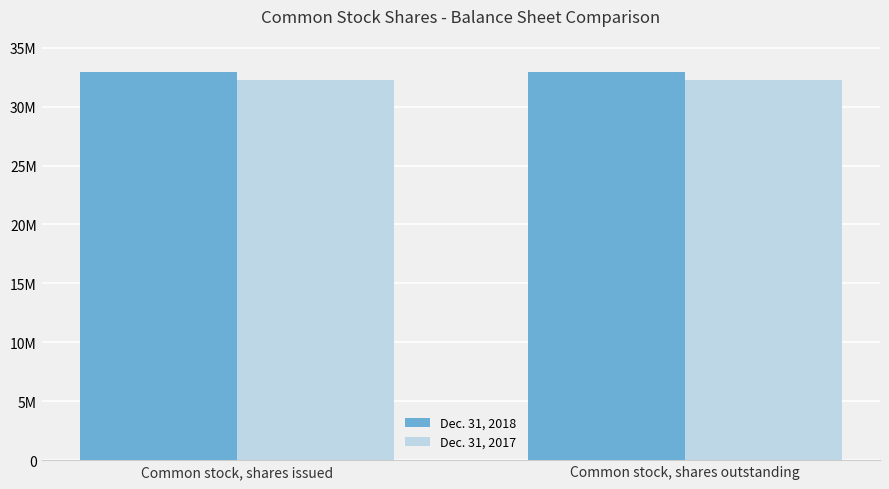

Where is Dec. 31, 2017 nearest to the value 32257000?

Common stock, shares issued